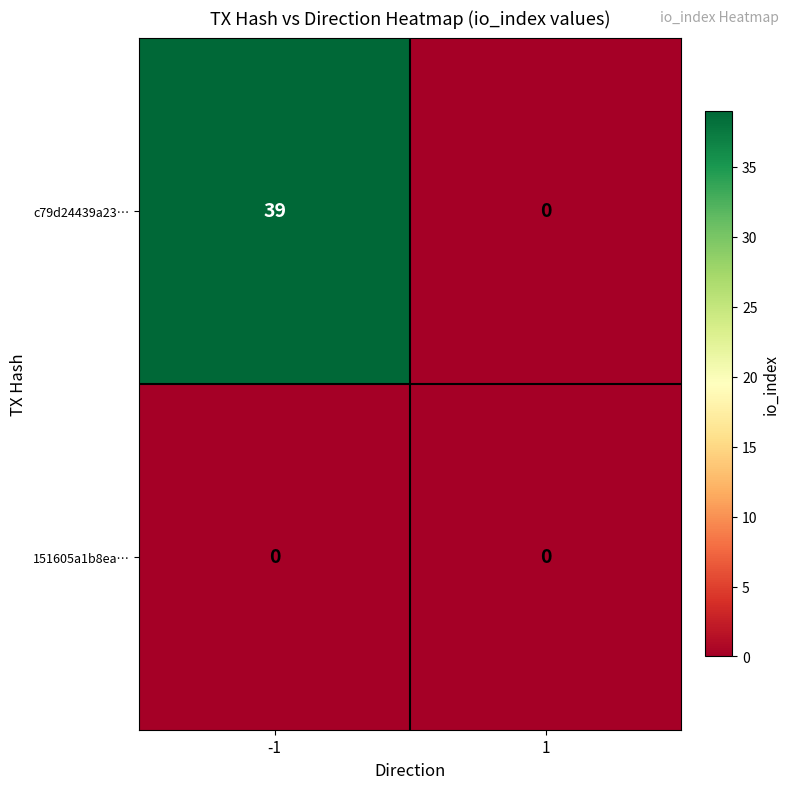

What is the sum of the c79d24439a23… values at -1 and 1?

39